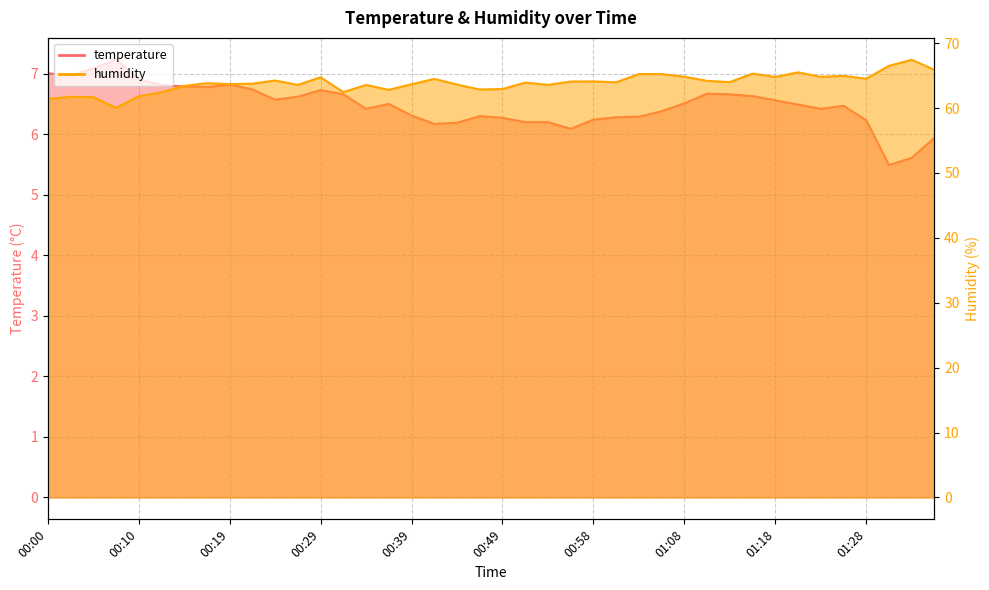

At which category is the sum across all series the highest?

01:33